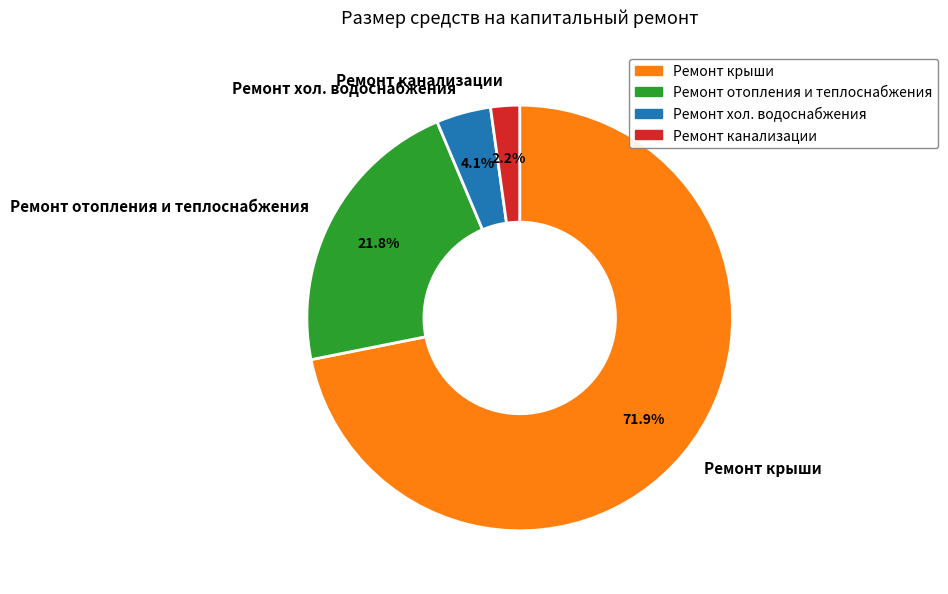

What percentage do Ремонт отопления и теплоснабжения and Ремонт крыши together represent?

93.7%